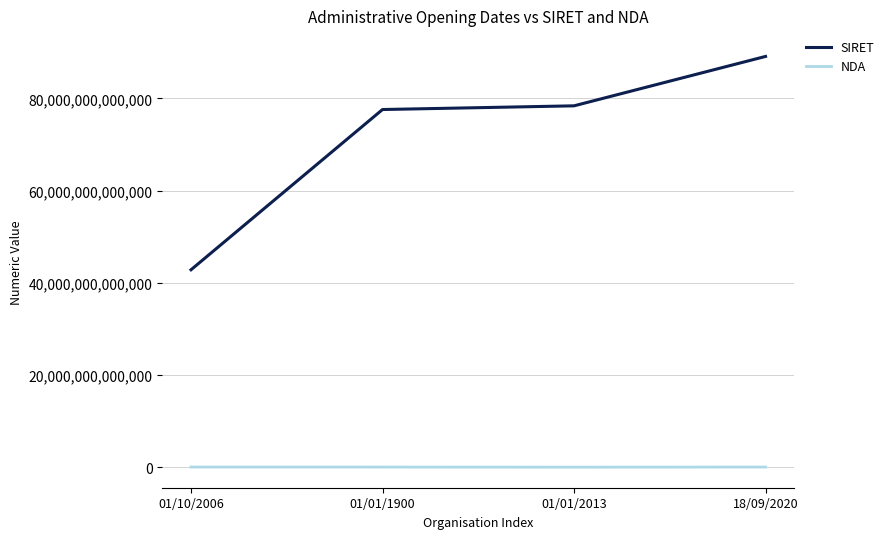

At how many categories does at least one series exceed 48567868659821?

3